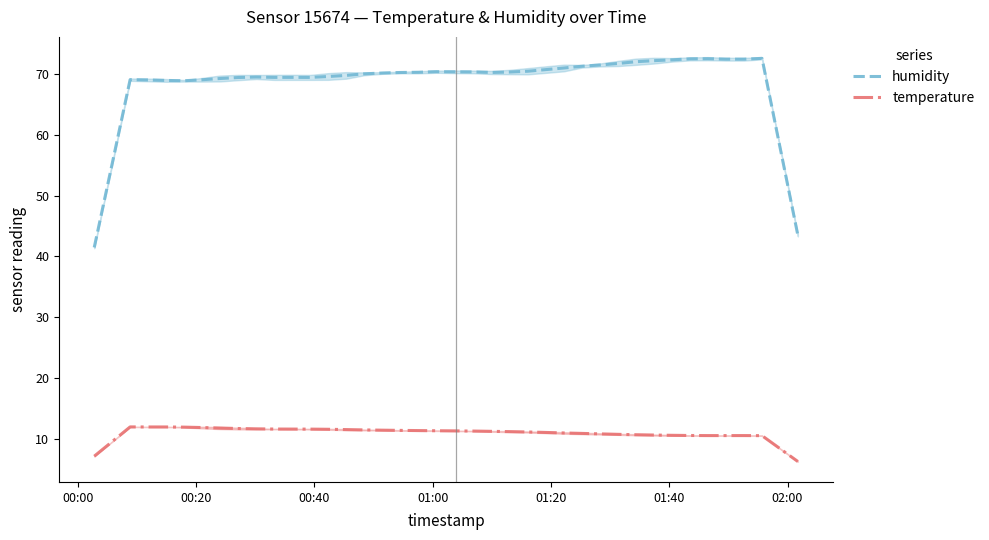

True or false: temperature and humidity cross at least once.

False